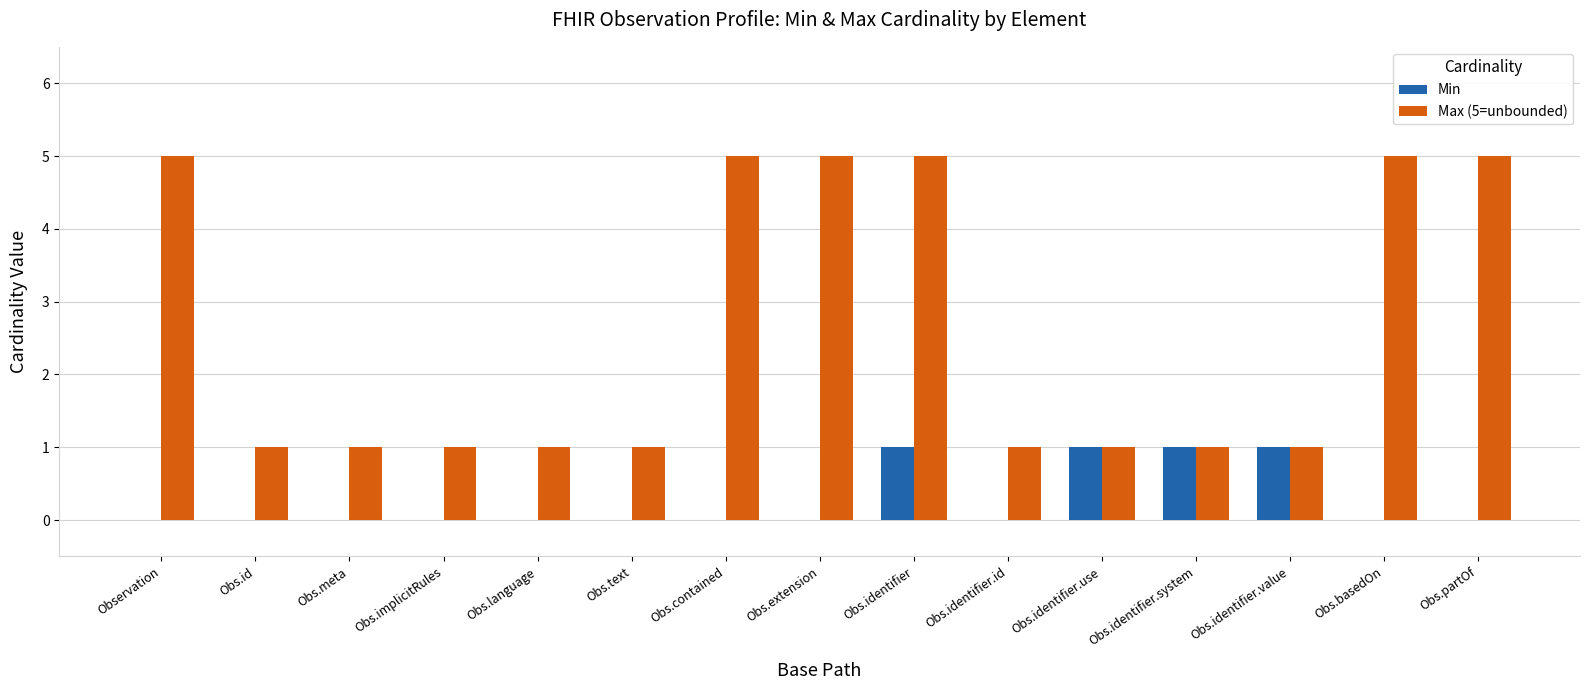

Which series has the largest range (max minus min)?

Max (5=unbounded)